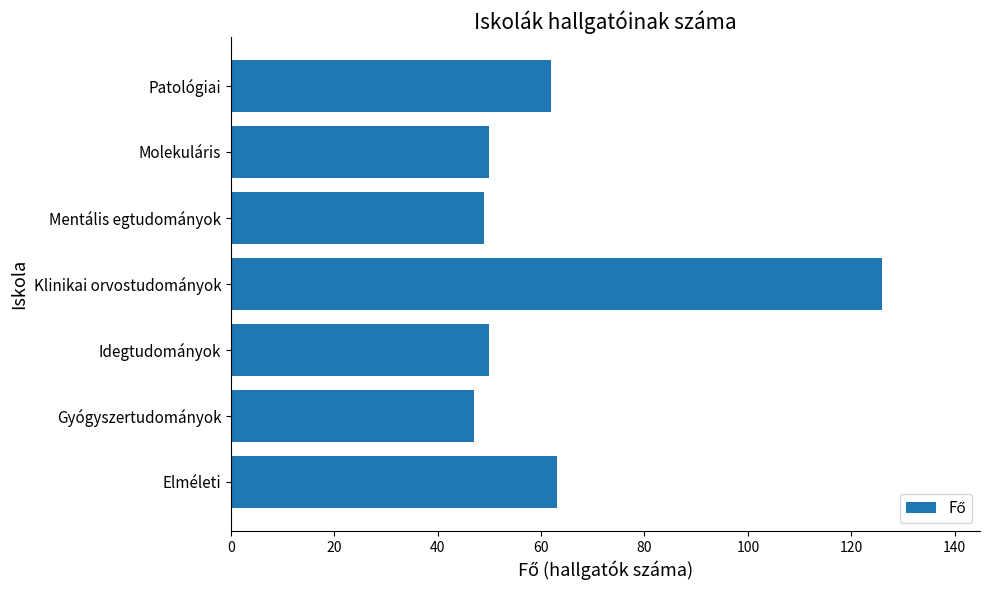

Which label corresponds to the smallest value in the chart?

Gyógyszertudományok